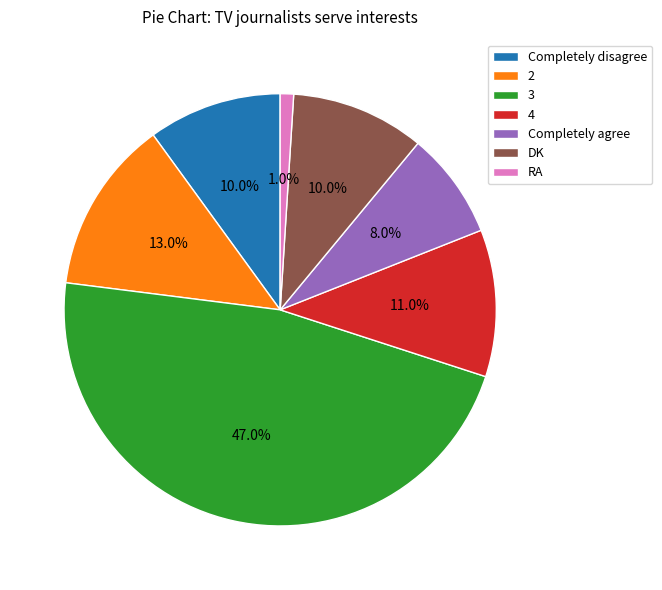

Does Completely disagree represent more than half of the total?

No